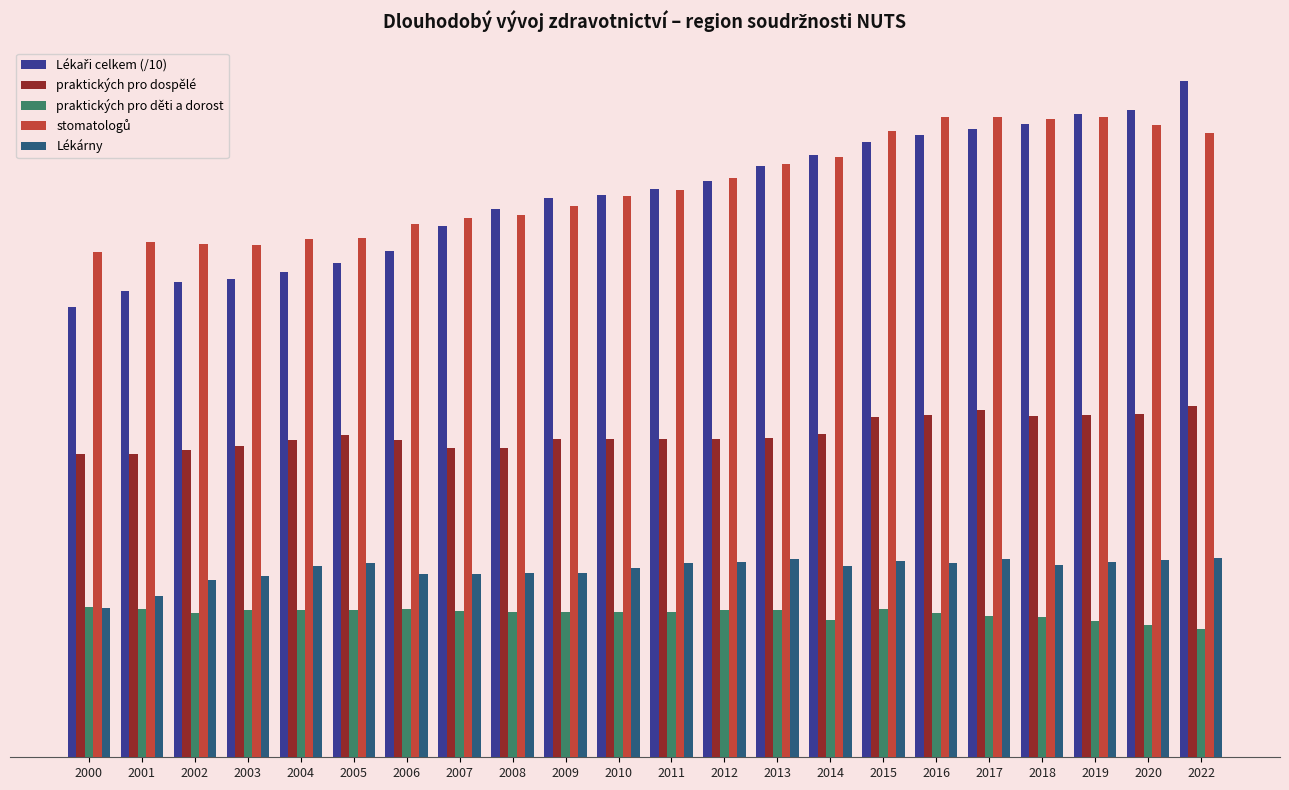

Are the bars horizontal?

No